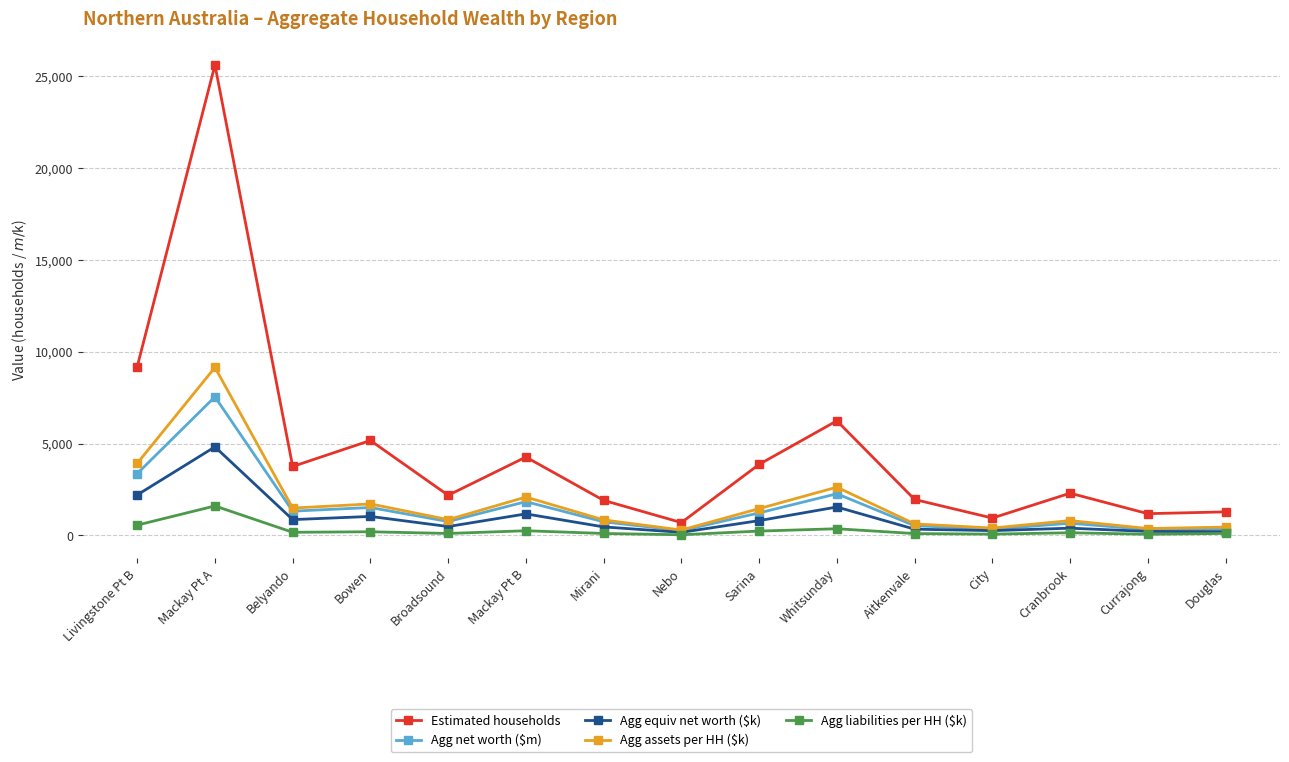

What is the greatest value displayed?

25621.0